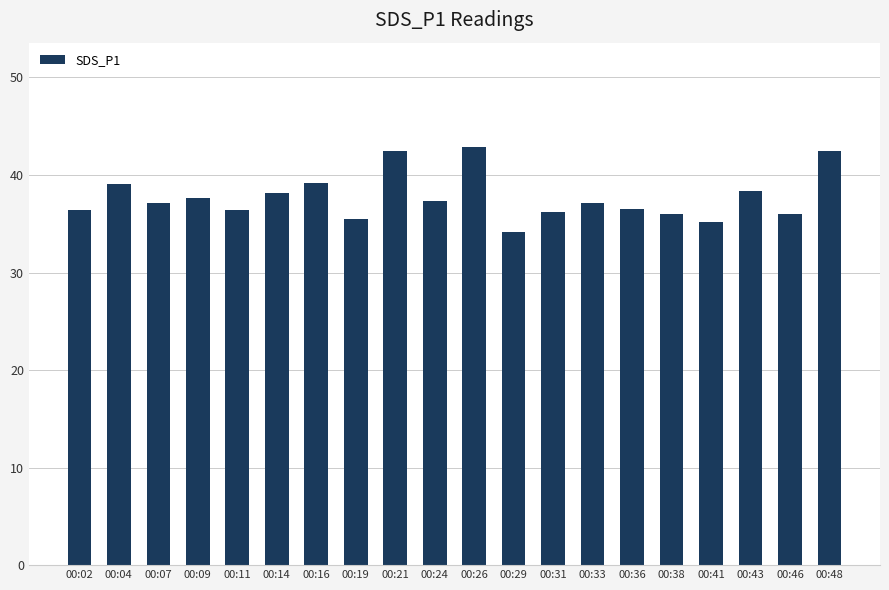

What is the approximate value at 00:21?

42.5